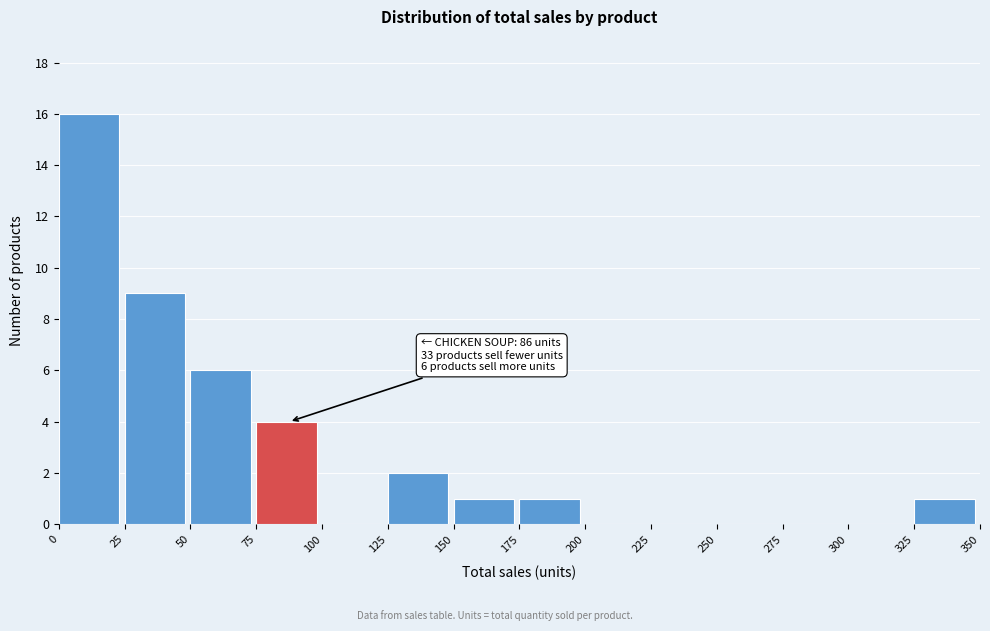

Which range on the x-axis has the tallest bar?

0 to 25